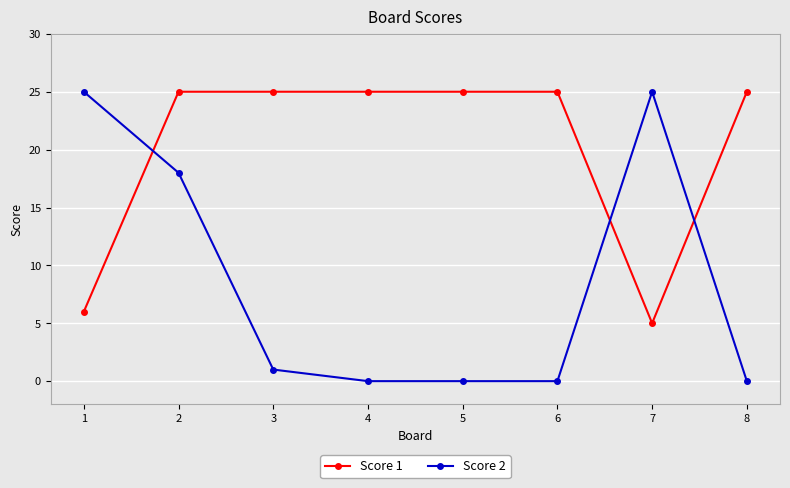

Is this an area chart (filled region under the line)?

No